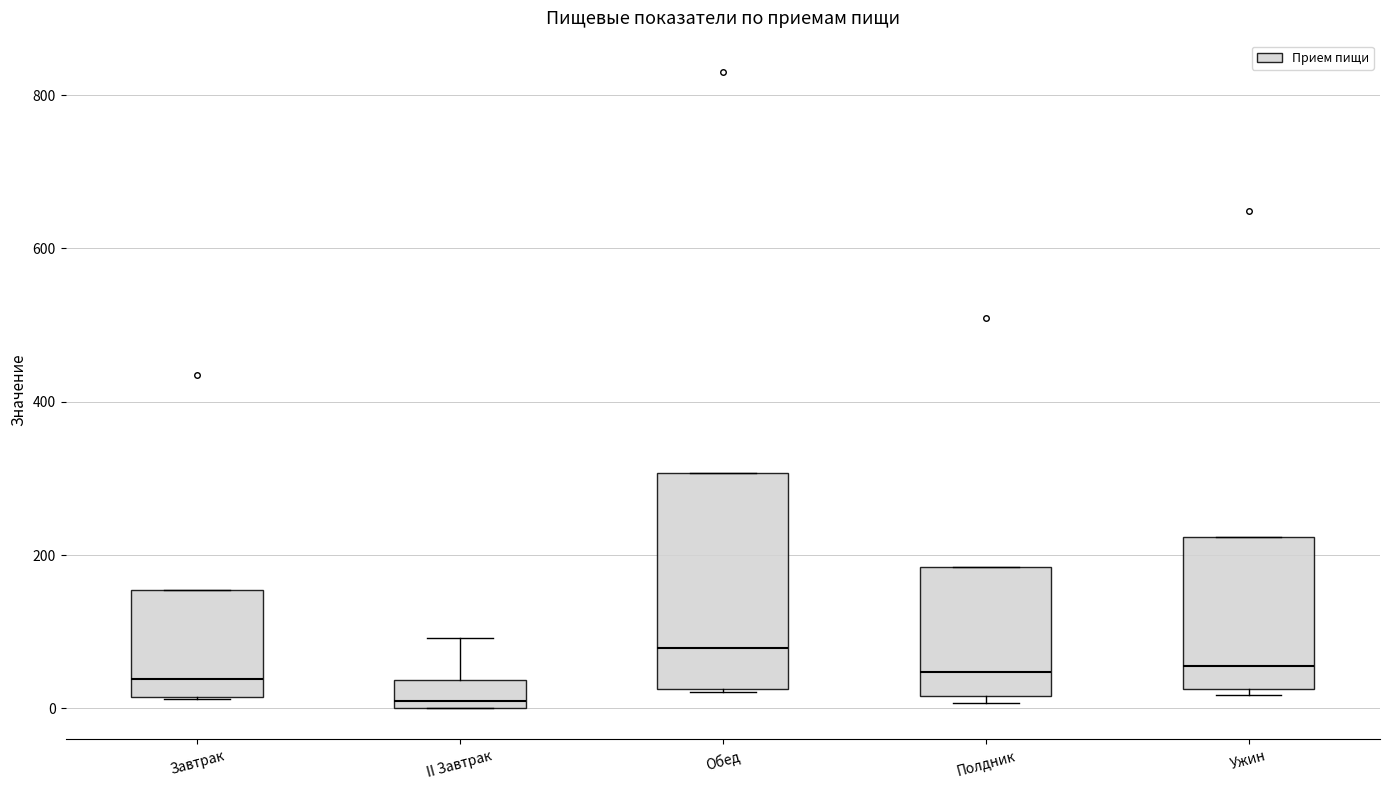

Reading left to right, transcribe this box plot: for each box, give where its median line is, the range the box spans, and where its two whiskers end, as read against the y-axis. The values are not printed on the chart, so give them approximately, as read against the axis.

Завтрак: median 40, box 20 to 160, whiskers 20 to 160
II Завтрак: median 0 (just above the box's lower edge), box 0 to 40, whiskers 0 to 100
Обед: median 80, box 20 to 300, whiskers 20 to 300
Полдник: median 40, box 20 to 180, whiskers 0 to 180
Ужин: median 60, box 20 to 220, whiskers 20 (just below the box's lower edge) to 220